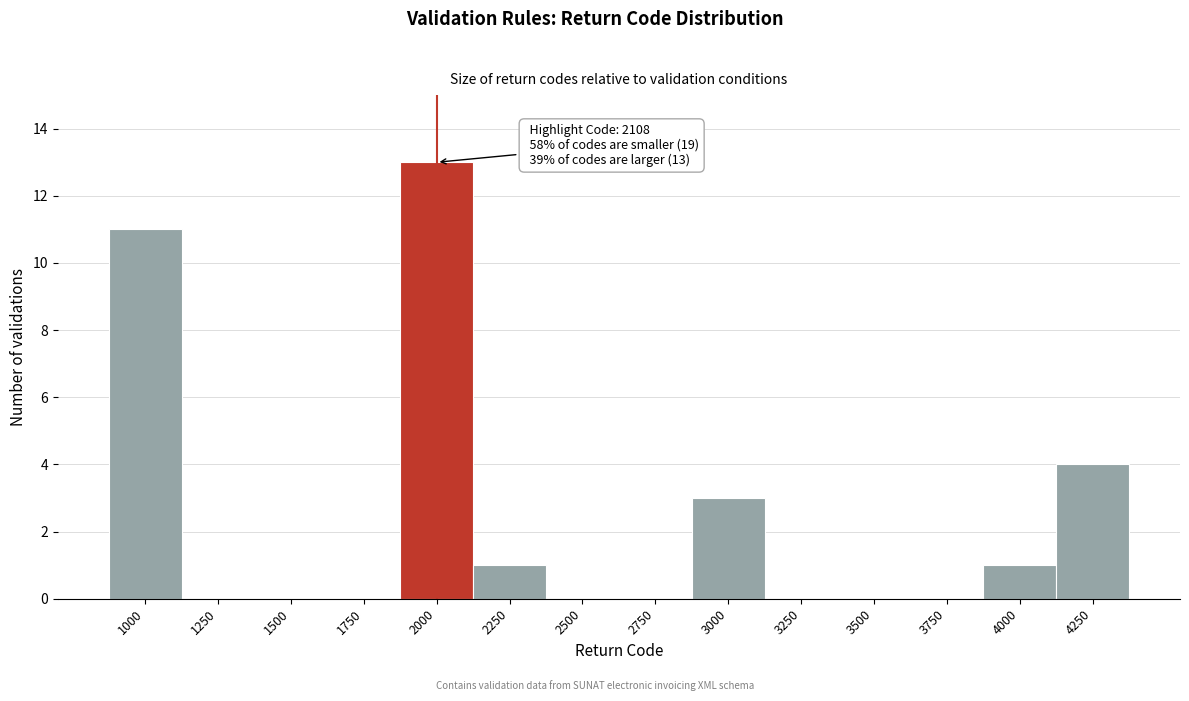

Reading right to left, transcribe all the data shown in this chart.

4250=4	4000=1	3750=0	3500=0	3250=0	3000=3	2750=0	2500=0	2250=1	2000=13	1750=0	1500=0	1250=0	1000=11